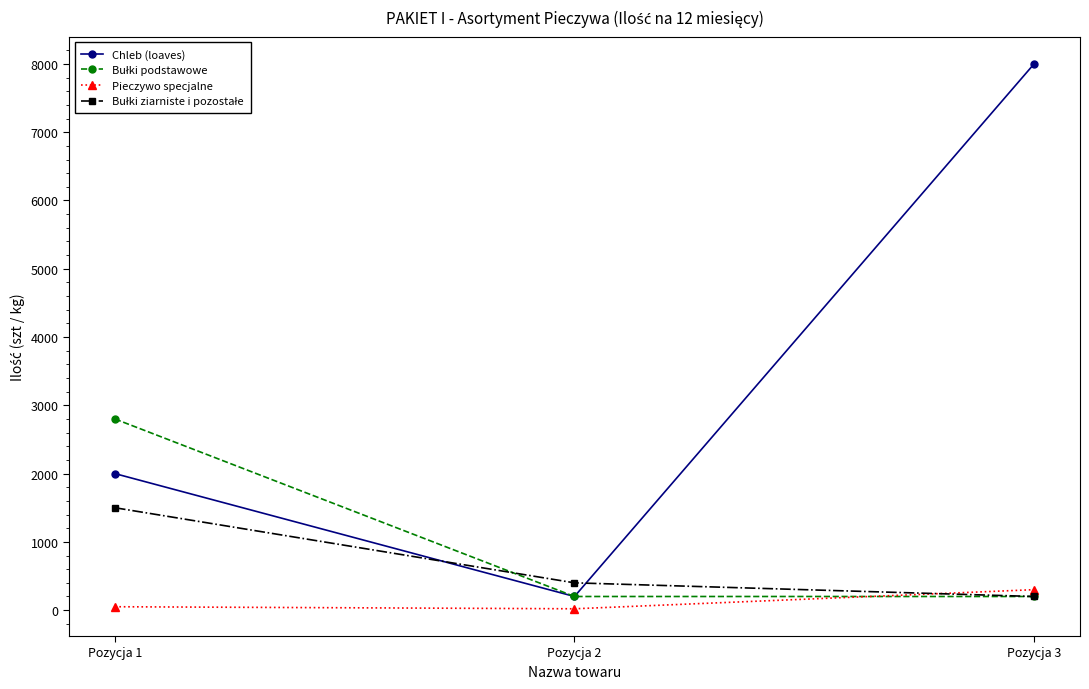

What is the maximum value for Chleb (loaves)?

8000